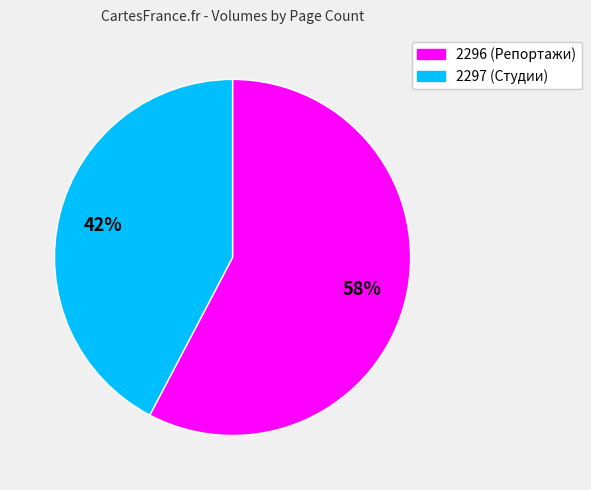

To the nearest percent, what is the average slice percentage?

50%